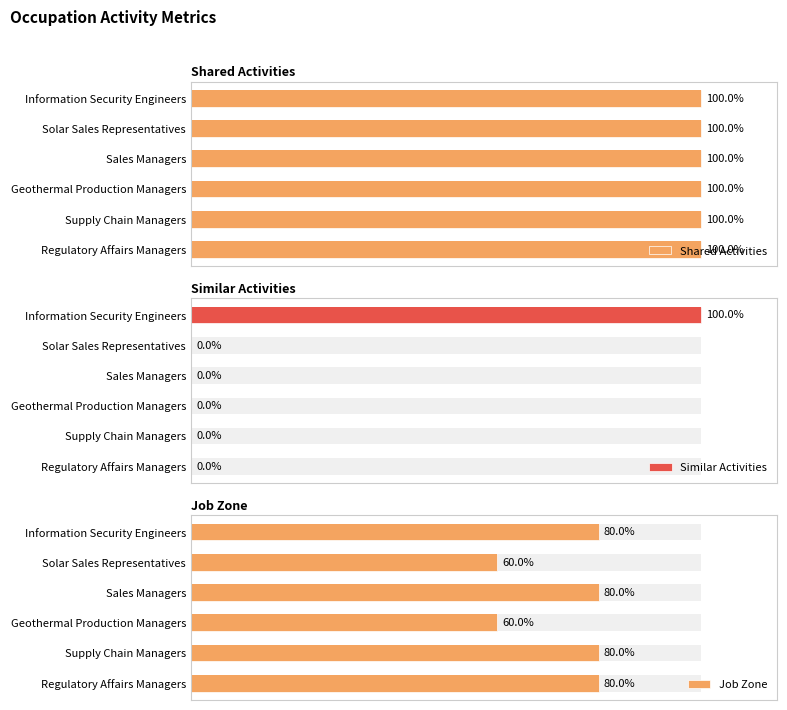

How many groups of bars are there?

6